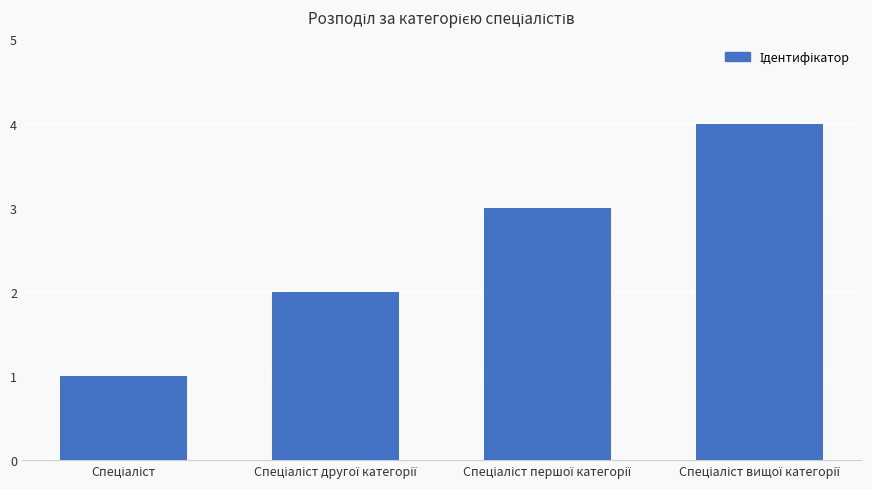

What is the minimum value shown in the chart?

1